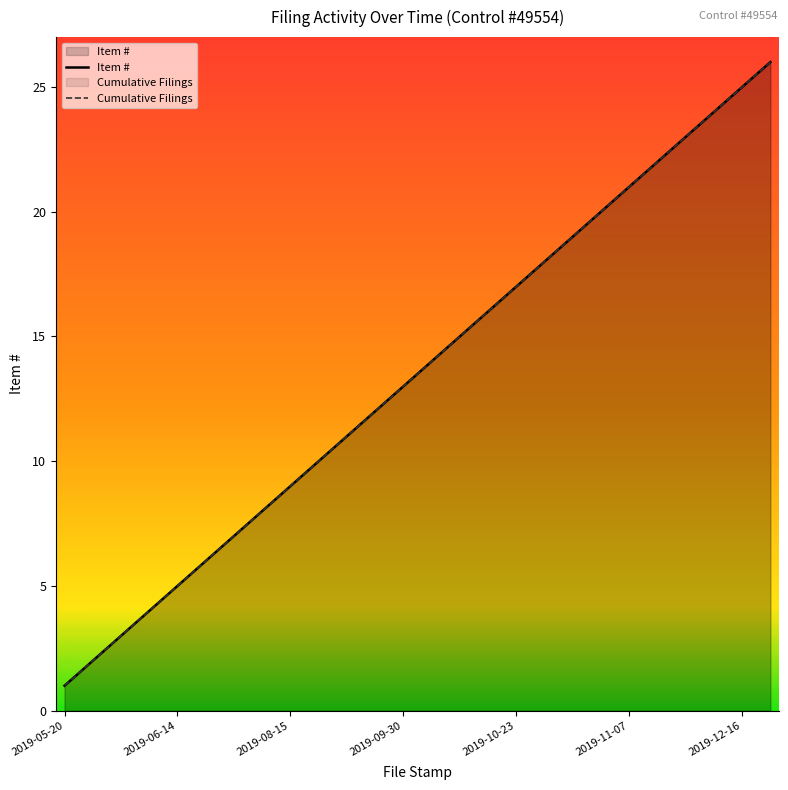

What is the sum of the Item # values at 2019-09-30 and 2019-11-07?

34